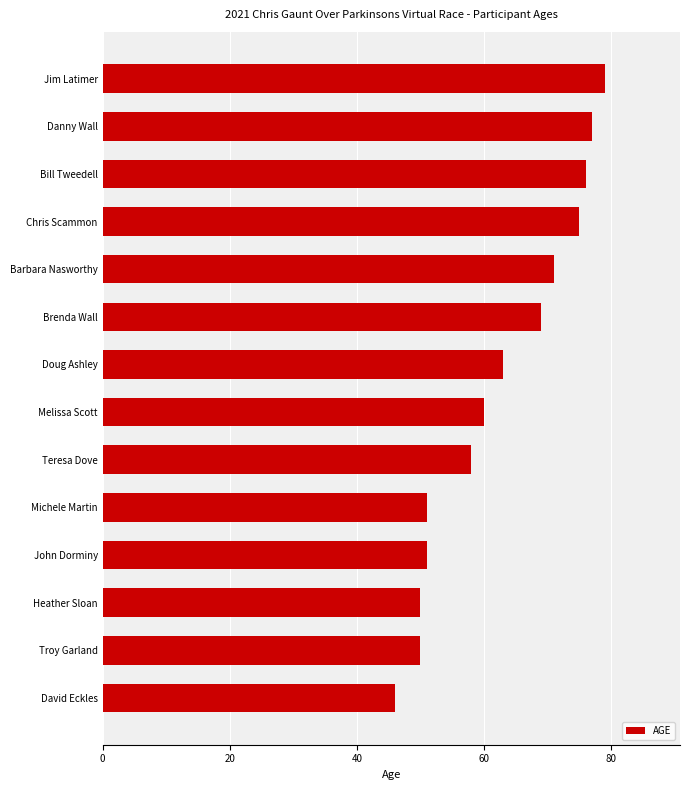

The value at Doug Ashley is 63. True or false?

True